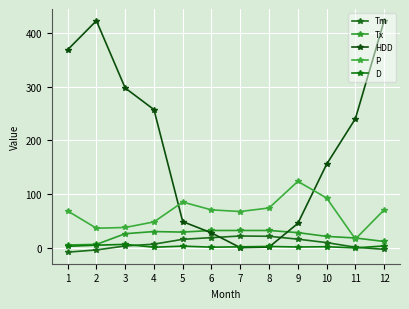

What is the value of the D point at the 12th from the left?

3.2